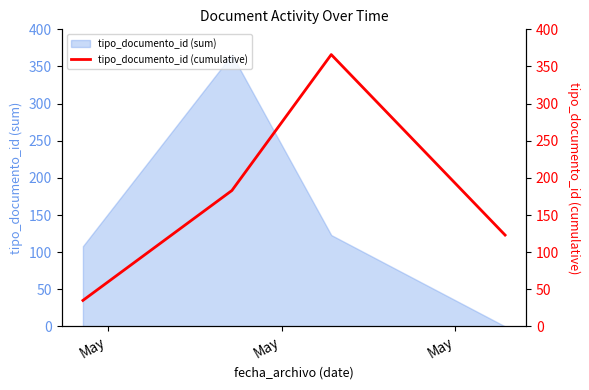

What is the maximum value shown in the chart?

366